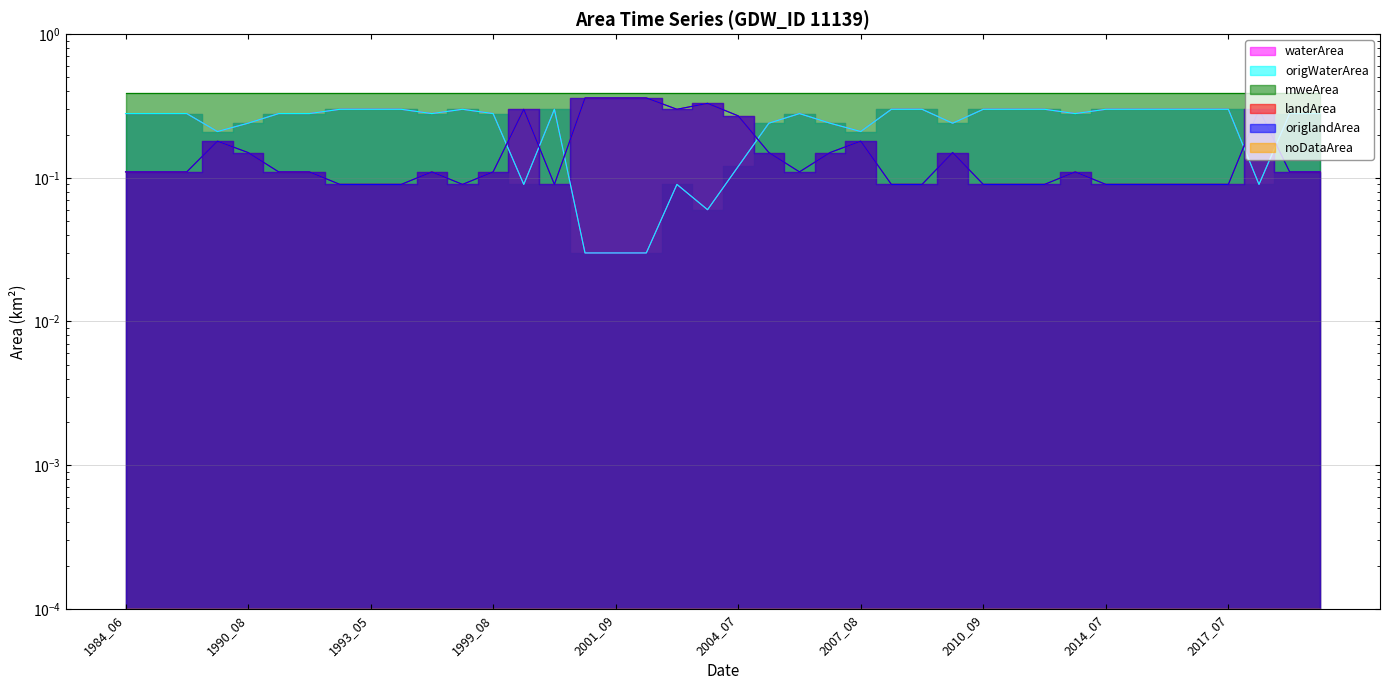

Where is the first local maximum for landArea?

1988_08